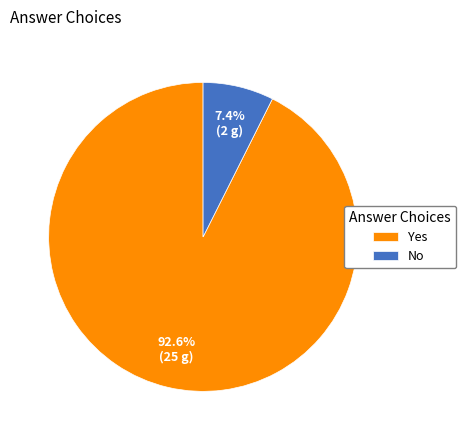

What is the ratio of the value at No to the value at Yes?

0.1